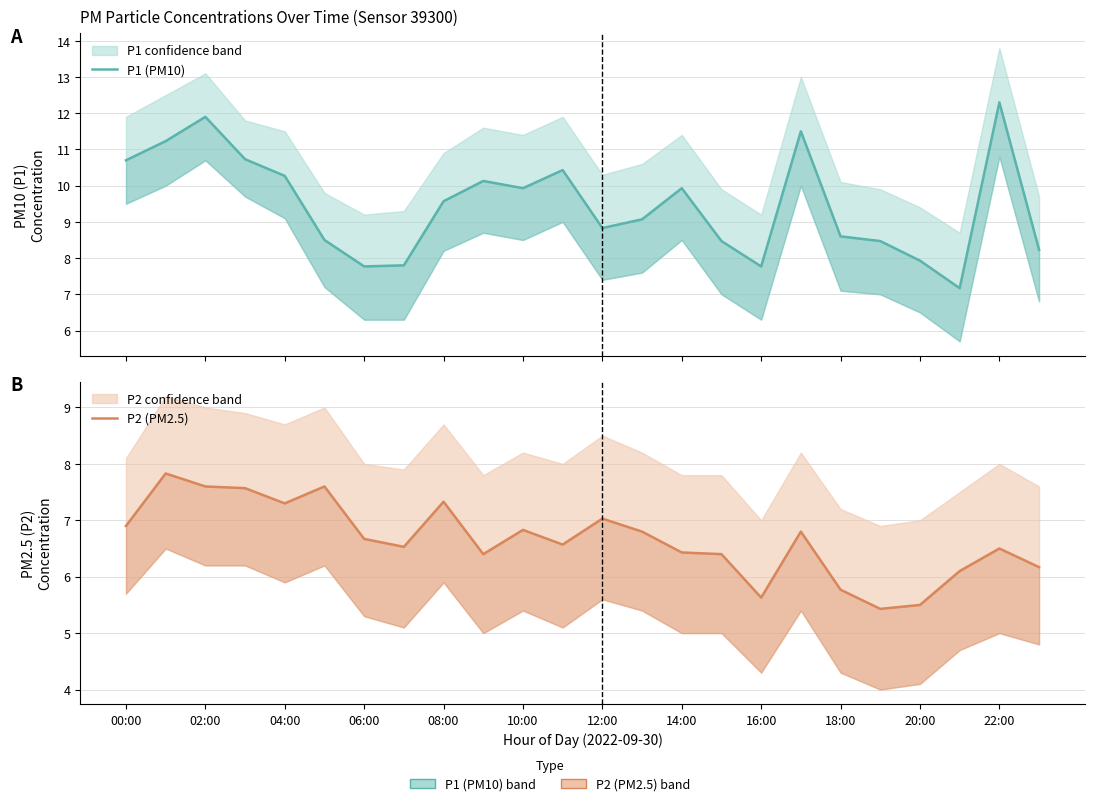

In P2 (PM2.5), how many points are lower than both neighbors (excluding endpoints)?

6